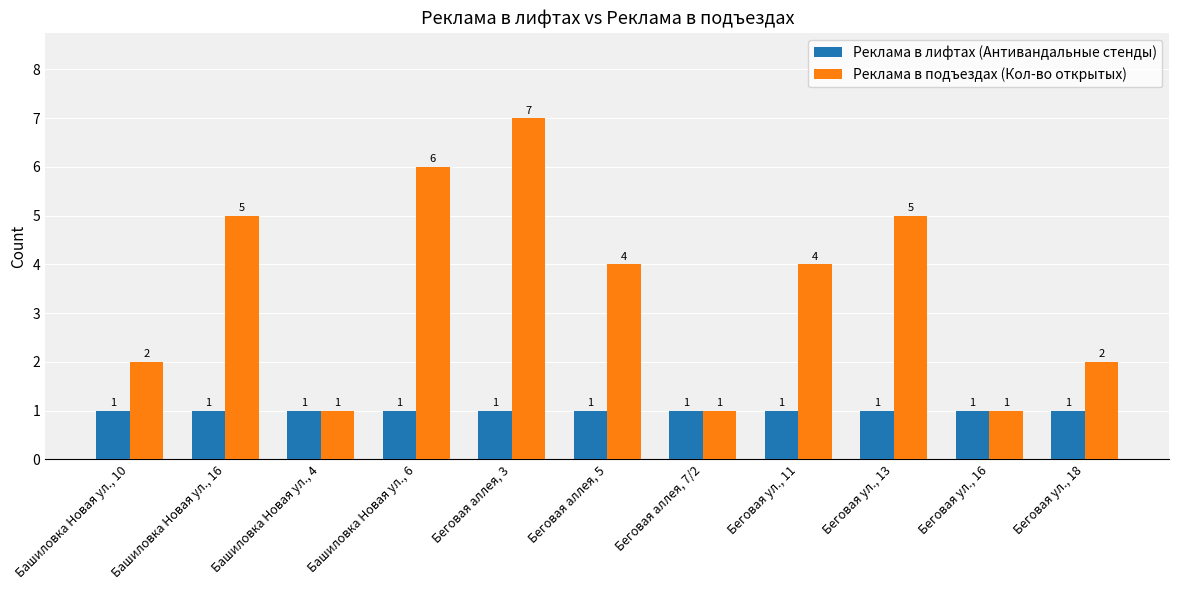

Is the value of Реклама в лифтах (Антивандальные стенды) at Башиловка Новая ул., 16 greater than the value of Реклама в подъездах (Кол-во открытых) at Беговая аллея, 3?

No